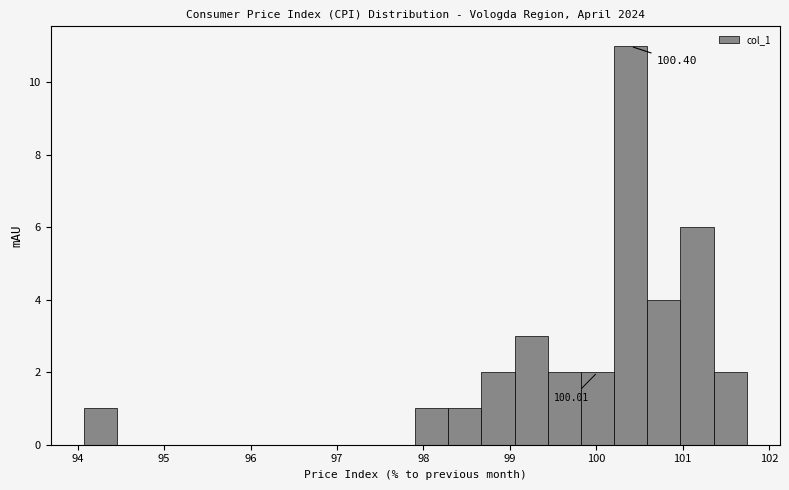

Read against the x-axis, roughly where is the centre of the tallest bar?

100.4